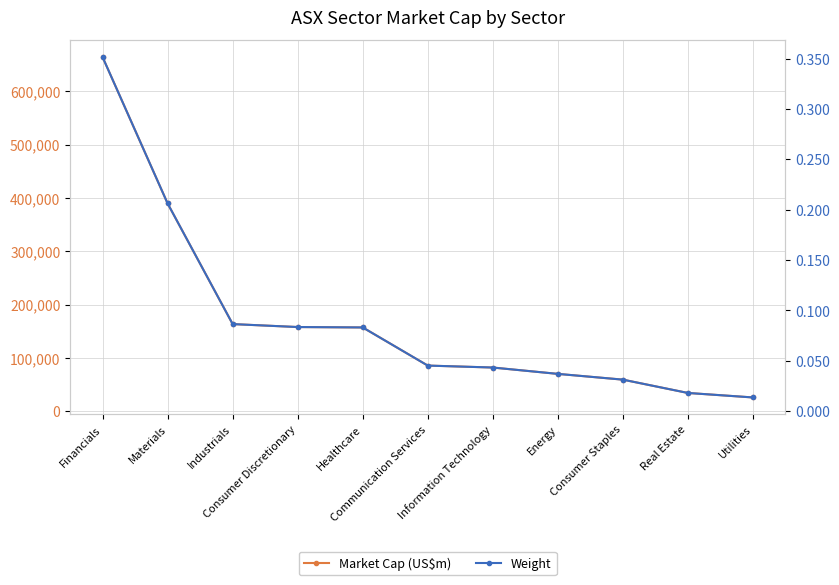

Rank the series by their average value, from highest to lowest.

Market Cap (US$m), Weight